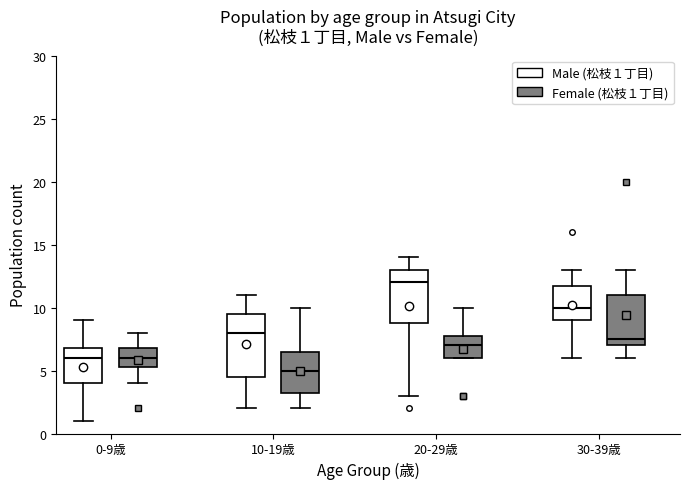

Comparing the boxes themselves (not the whiskers), which one is the tallest?

10-19歳 (Male (松枝１丁目))